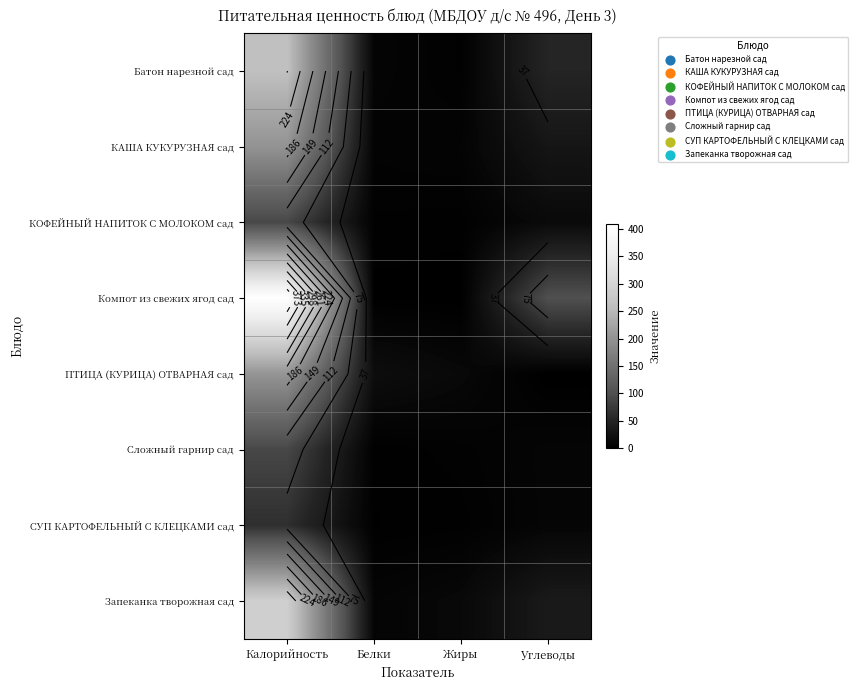

What value does the Батон нарезной сад series have at Белки?

7.5